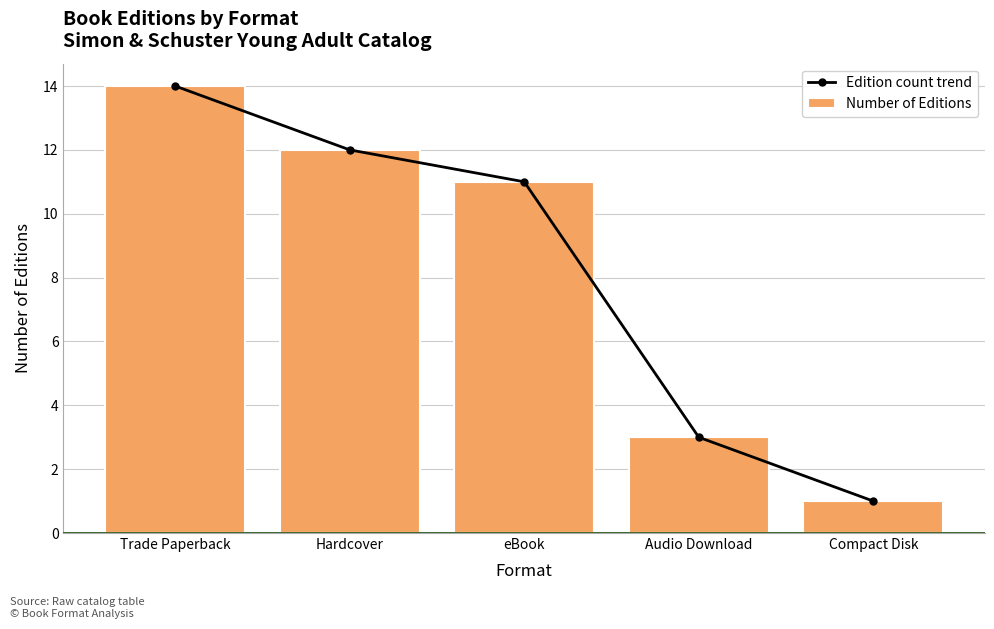

What is the label of the 3rd bar from the right?

eBook